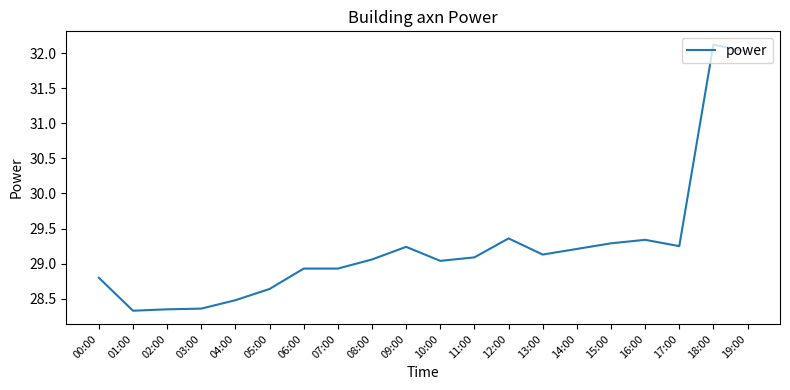

What position from the right is 08:00?

12